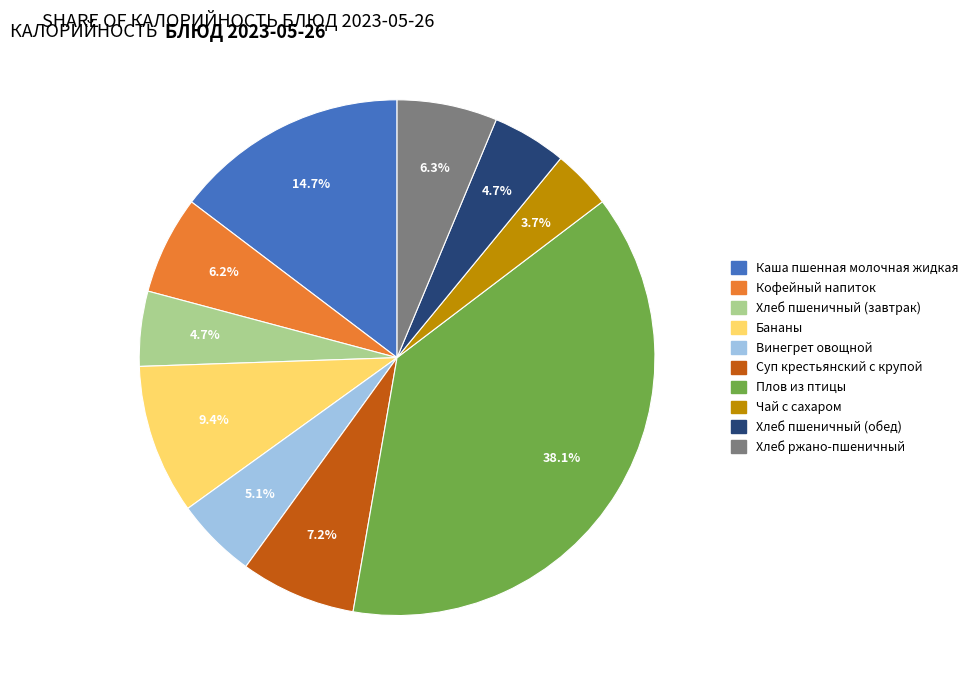

What percentage is NOT represented by Суп крестьянский с крупой?

92.8%